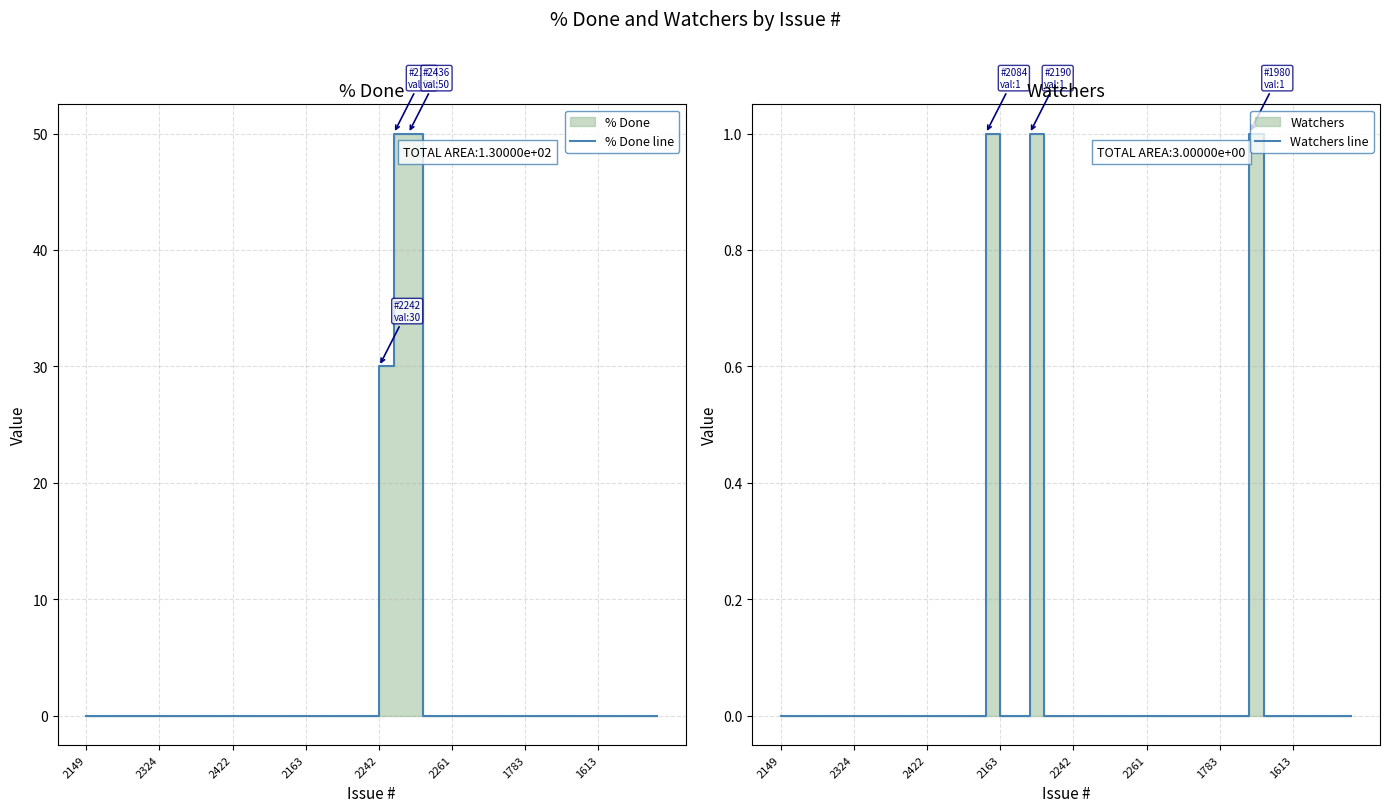

What is the sum of all Watchers line values?

3